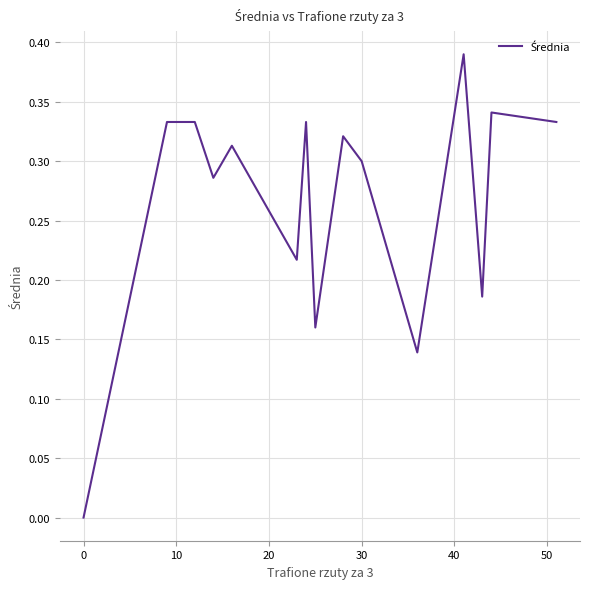

Count the values in the range 0 to 1.

15